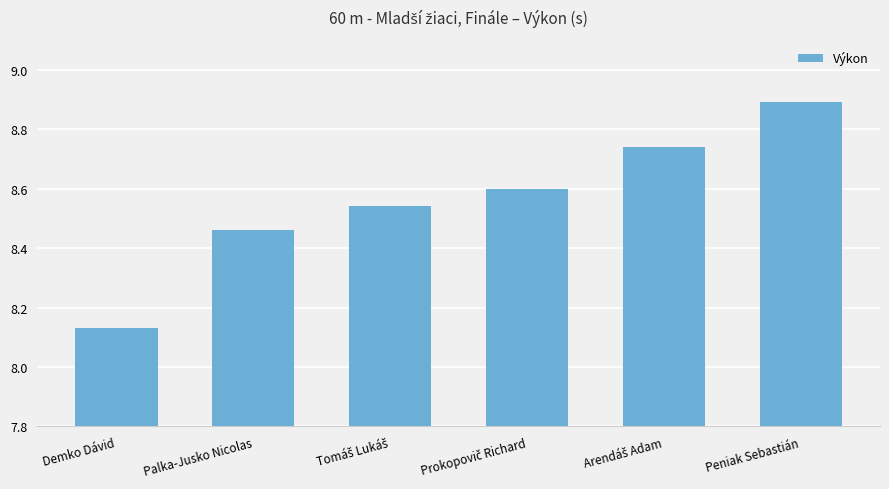

At which category does the chart reach its peak across all series?

Peniak Sebastián